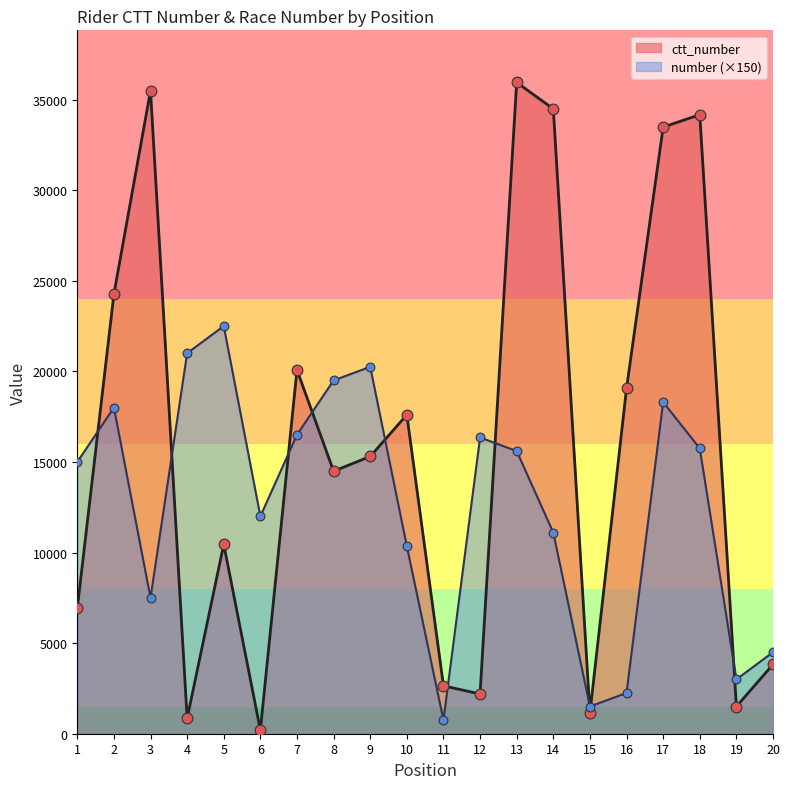

Which series has the largest total across all categories?

ctt_number